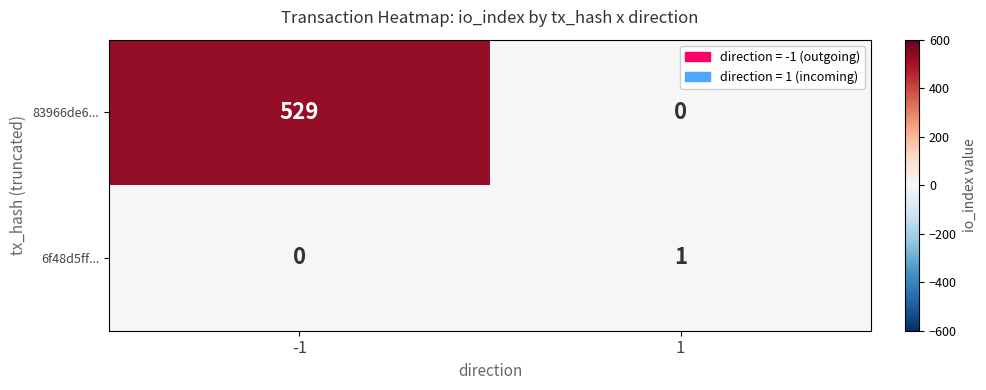

What is the difference between the maximum and minimum values in the 83966de6... series?

529